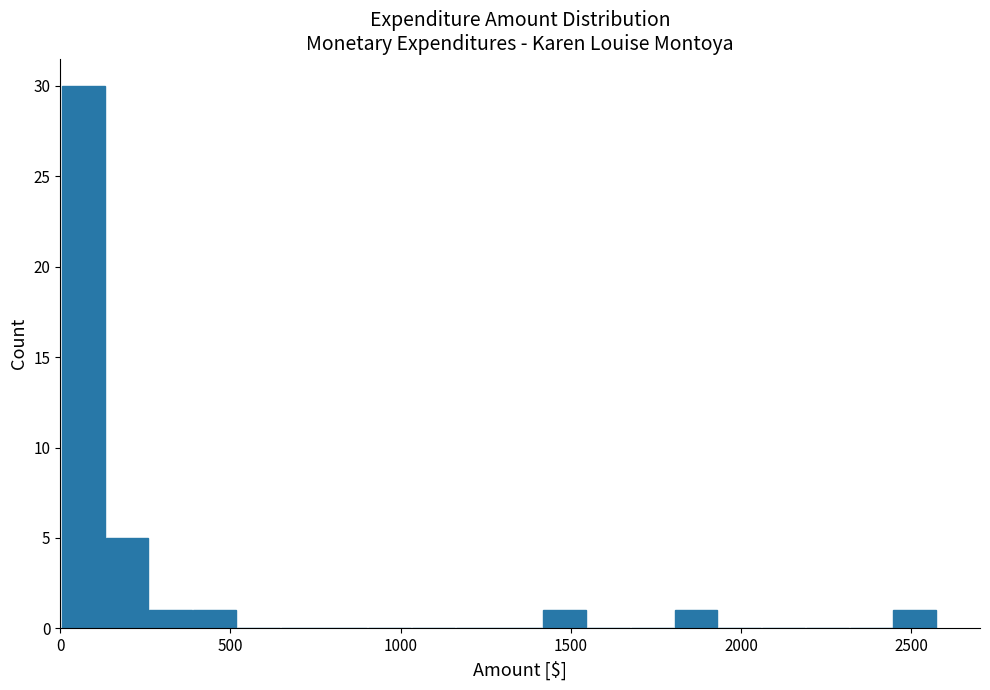

Around what value on the x-axis is the tallest bar? Give the approximate position of its centre, as read against the axis.

50